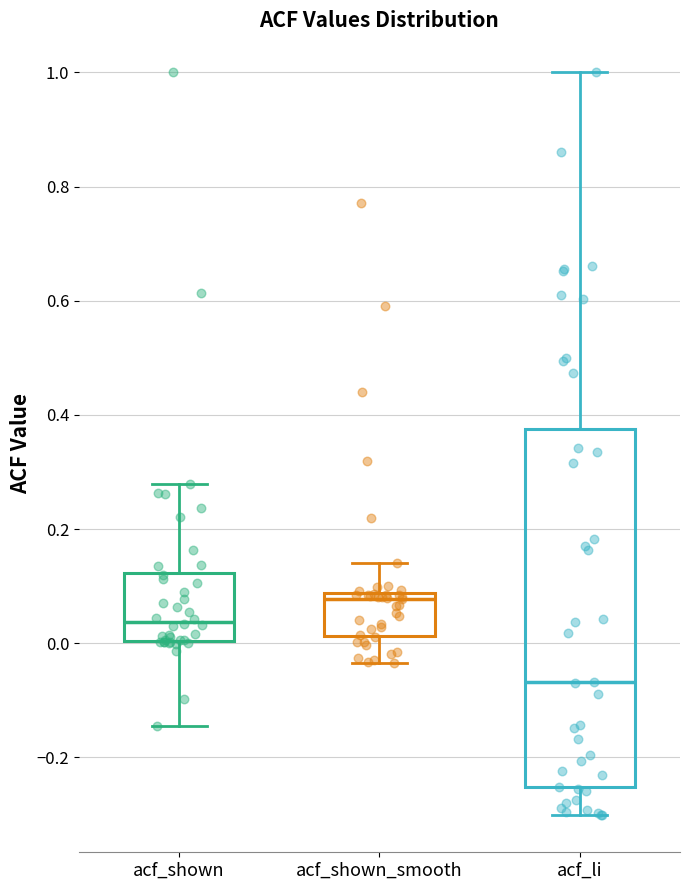

Which box is the tallest, from its lower edge to its upper edge?

acf_li